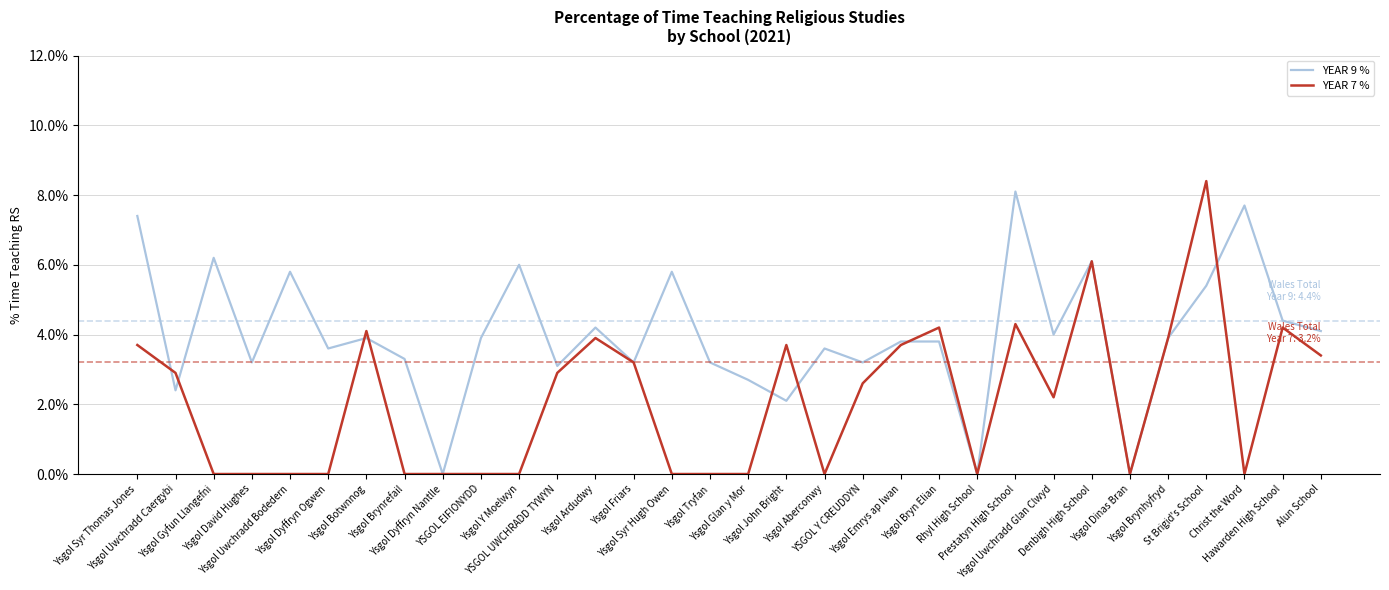

Which series changed the most between Ysgol Dinas Bran and Alun School?

YEAR 9 %